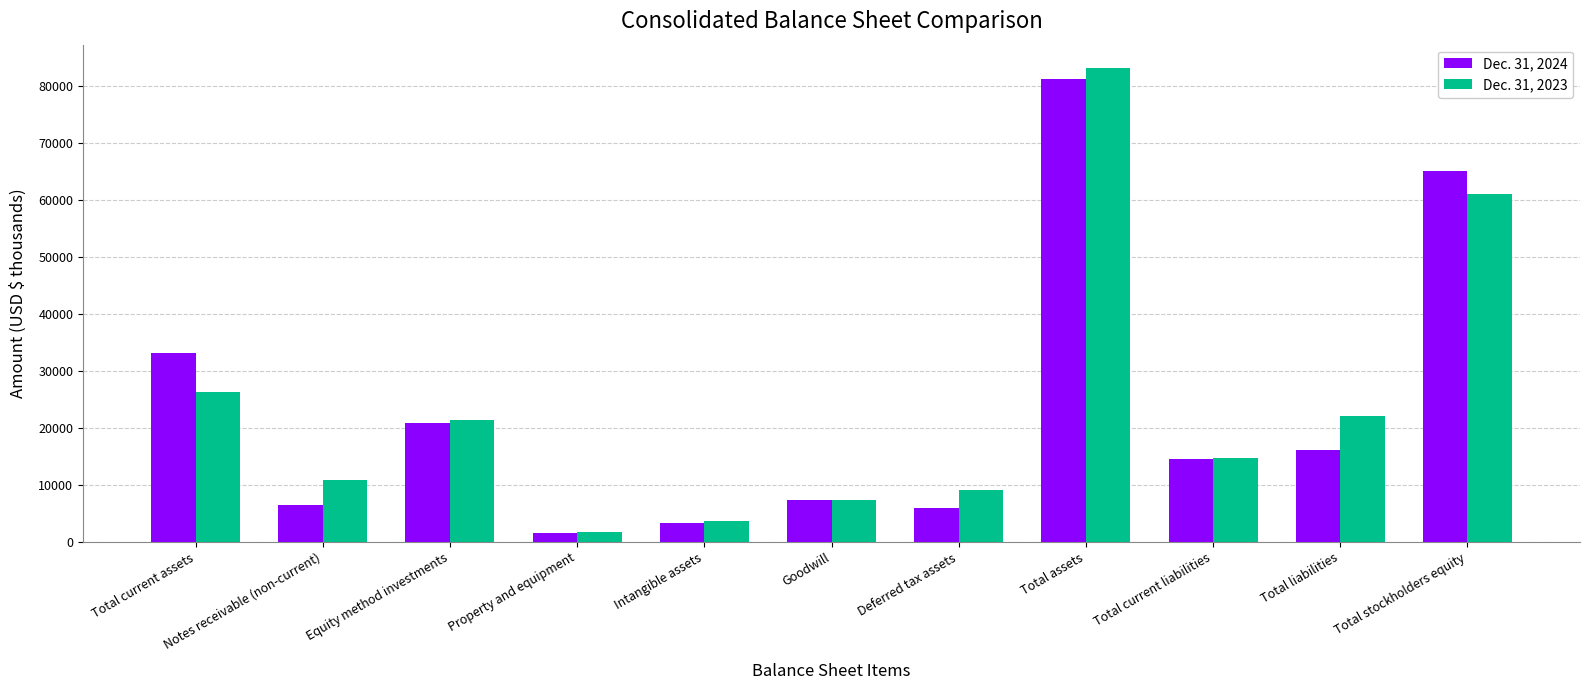

Reading left to right, extract all data points from this chart.

Dec. 31, 2024: Total current assets=33128	Notes receivable (non-current)=6558	Equity method investments=20892	Property and equipment=1643	Intangible assets=3362	Goodwill=7446	Deferred tax assets=6008	Total assets=81309	Total current liabilities=14598	Total liabilities=16108	Total stockholders equity=65201
Dec. 31, 2023: Total current assets=26292	Notes receivable (non-current)=10890	Equity method investments=21361	Property and equipment=1705	Intangible assets=3753	Goodwill=7446	Deferred tax assets=9115	Total assets=83168	Total current liabilities=14734	Total liabilities=22088	Total stockholders equity=61080